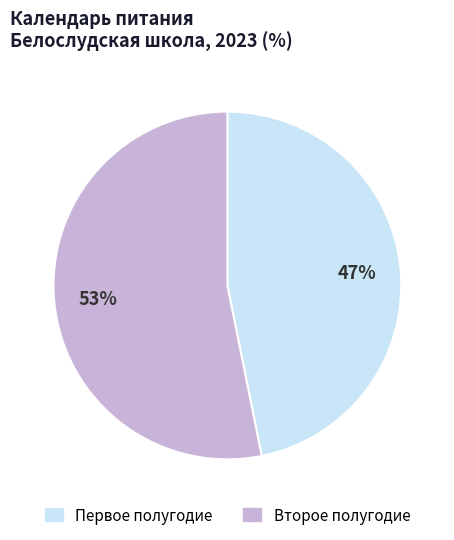

Is there a majority slice in this chart?

Yes